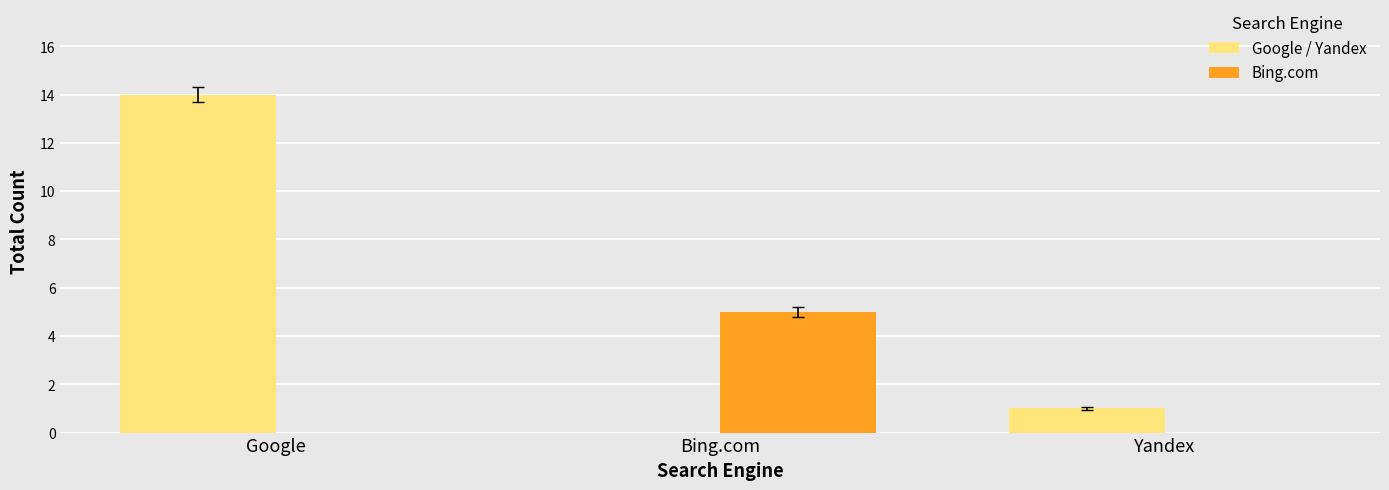

Between Bing.com and Yandex, which series saw the biggest shift?

Bing.com